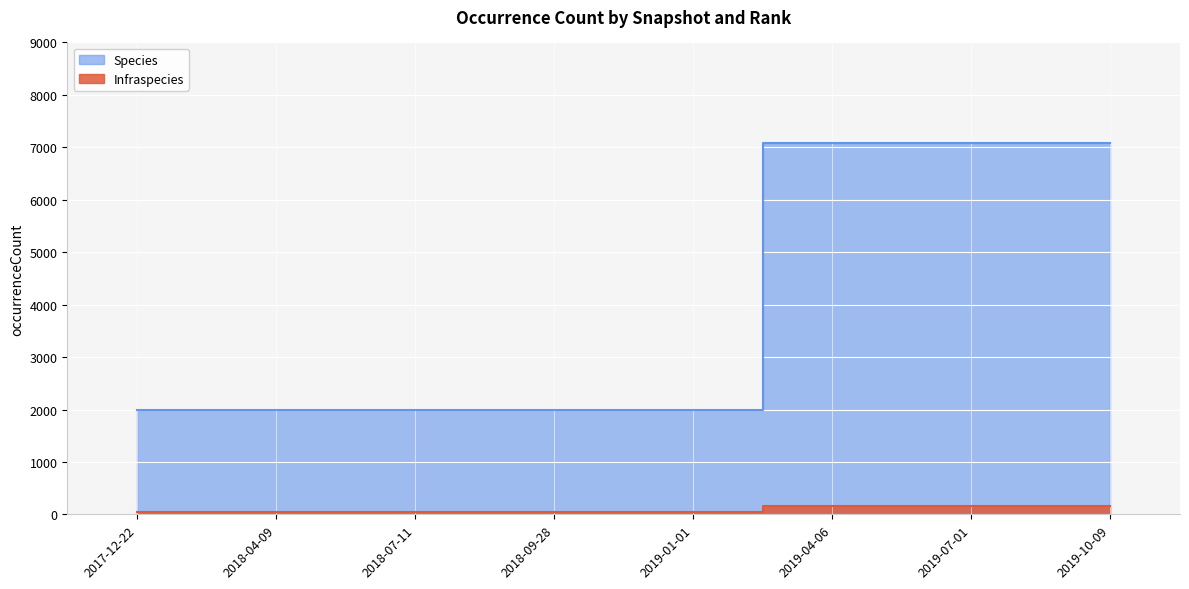

Is it true that Infraspecies equals 94 at 2018-04-09?

False